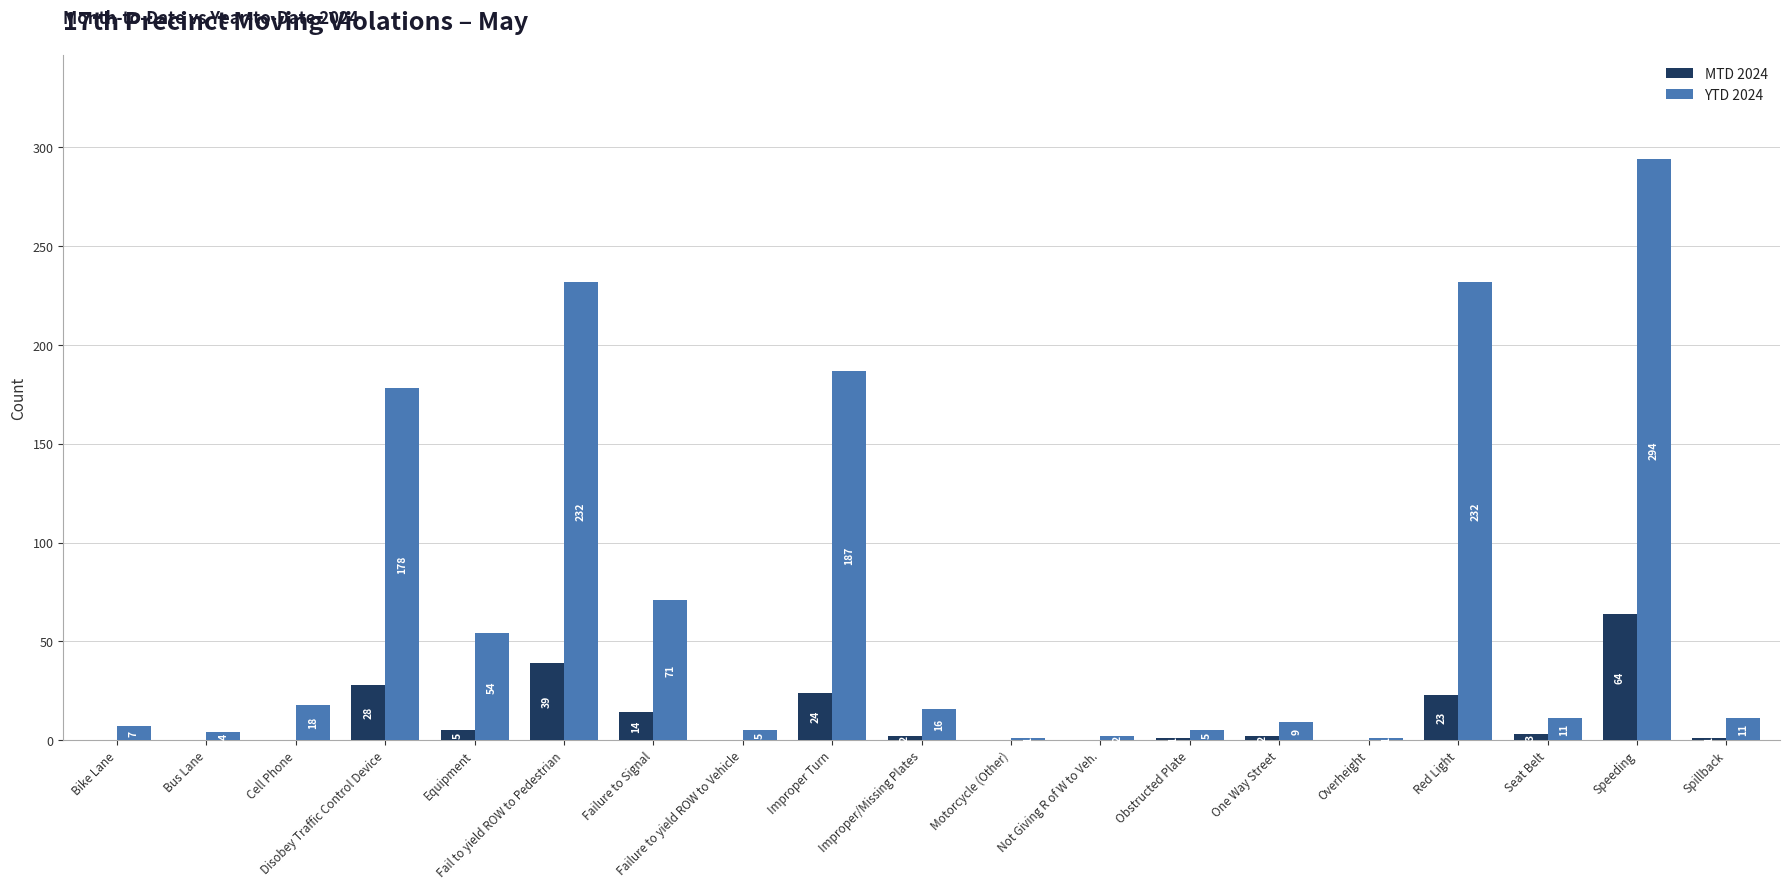

Which series changed the most between Improper/Missing Plates and Seat Belt?

YTD 2024